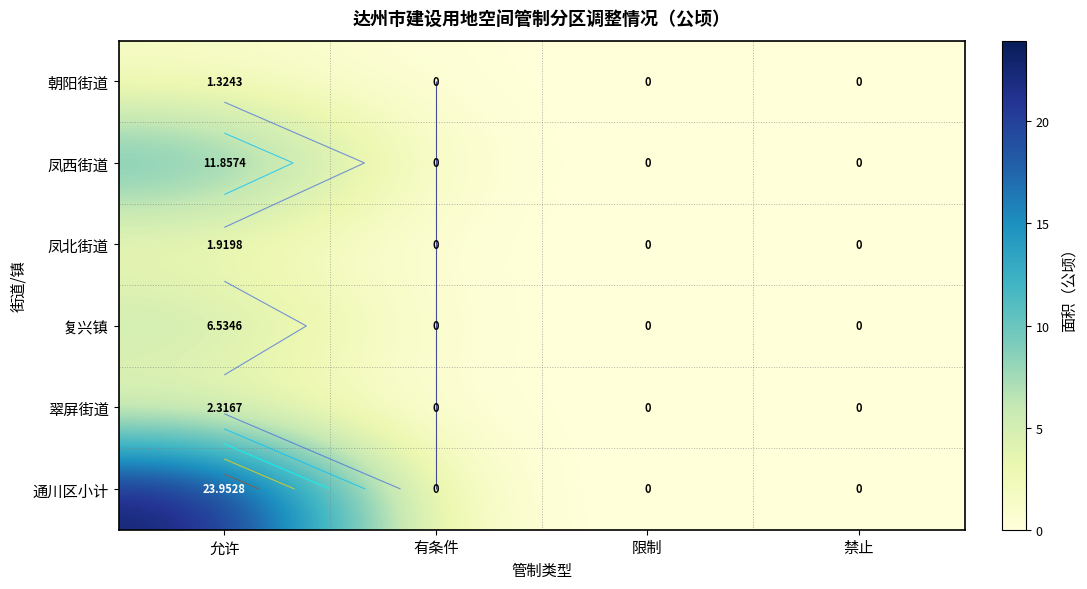

At which category is the sum across all series the highest?

允许